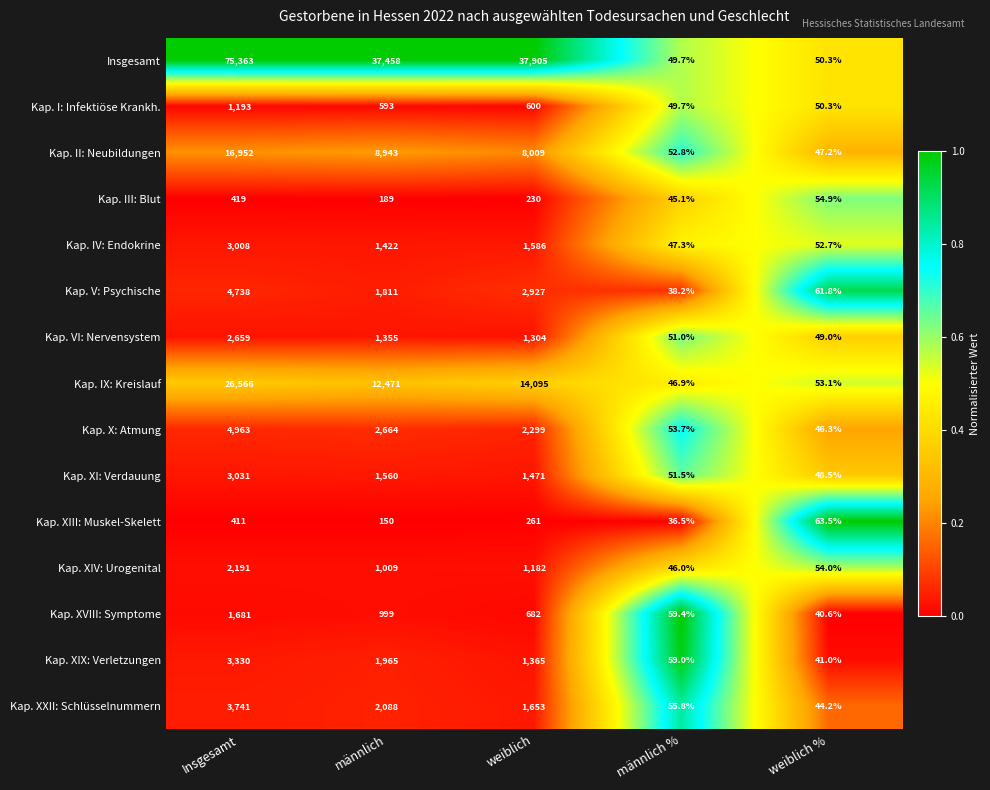

What value does the Kap. XIX: Verletzungen series have at männlich %?

59.0